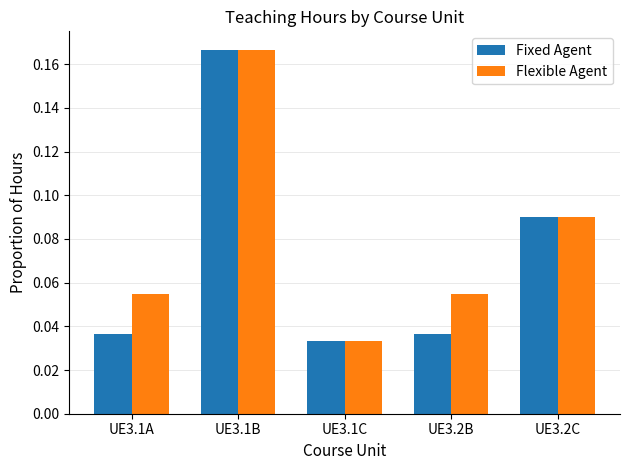

Is it true that Flexible Agent equals 0.0 at UE3.2B?

False